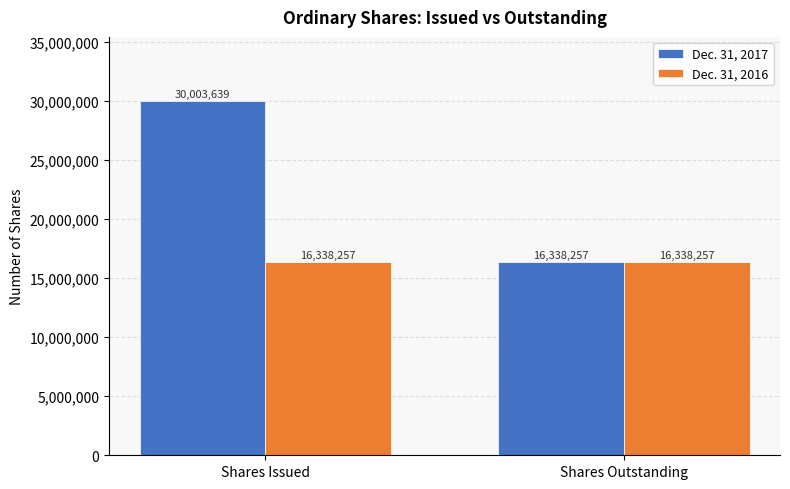

Which category has the lowest value in the Dec. 31, 2017 series?

Shares Outstanding